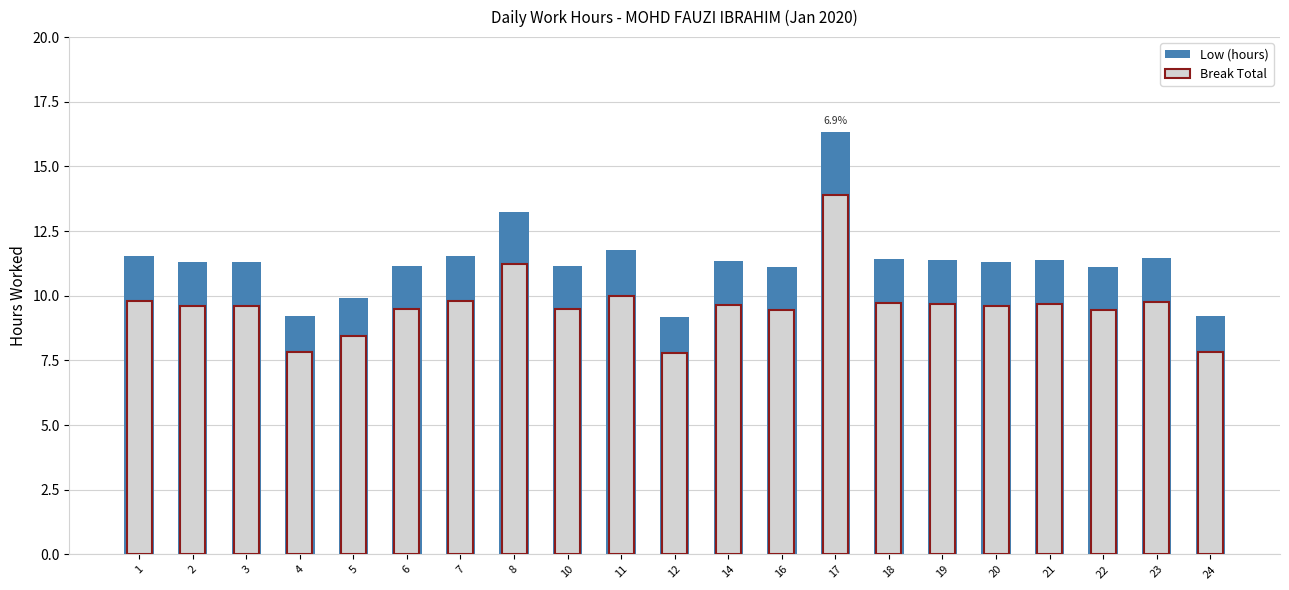

Reading left to right, extract all data points from this chart.

Low (hours): 1=11.5	2=11.3	3=11.3	4=9.2	5=9.9	6=11.2	7=11.5	8=13.2	10=11.2	11=11.8	12=9.2	14=11.3	16=11.1	17=16.4	18=11.4	19=11.4	20=11.3	21=11.4	22=11.1	23=11.5	24=9.2
Break Total: 1=9.8	2=9.6	3=9.6	4=7.8	5=8.4	6=9.5	7=9.8	8=11.2	10=9.5	11=10.0	12=7.8	14=9.6	16=9.4	17=13.9	18=9.7	19=9.7	20=9.6	21=9.7	22=9.5	23=9.7	24=7.8